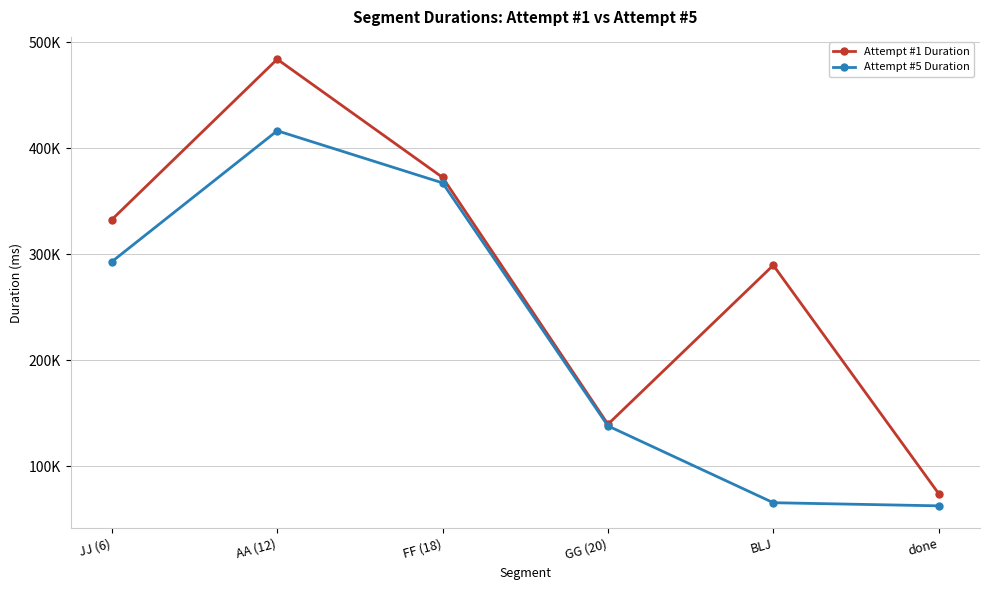

At which category does Attempt #1 Duration reach its first local valley?

GG (20)